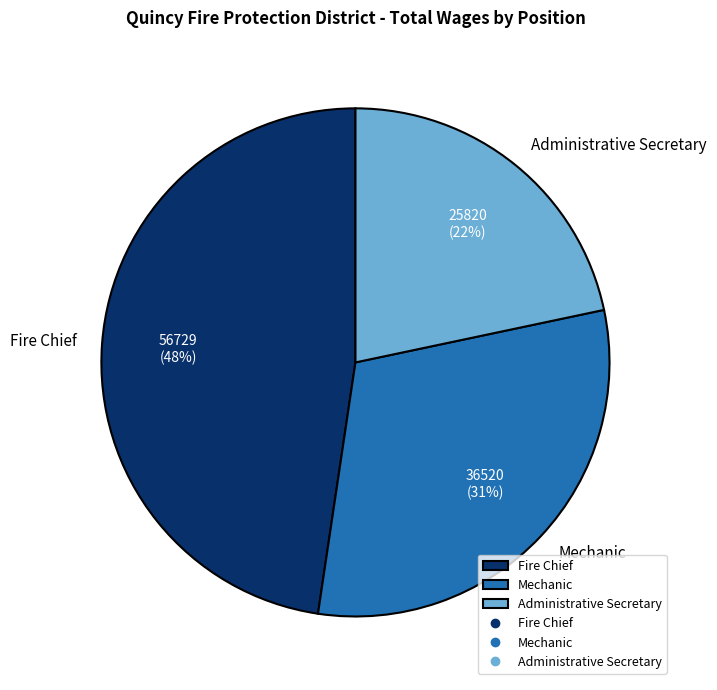

What is the largest slice in the pie chart?

Fire Chief